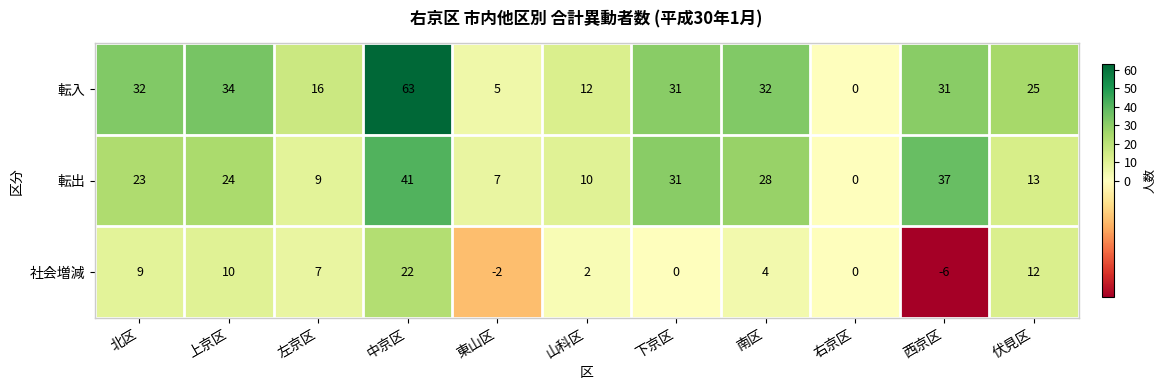

What is the sum of the 転出 values at 中京区 and 上京区?

65